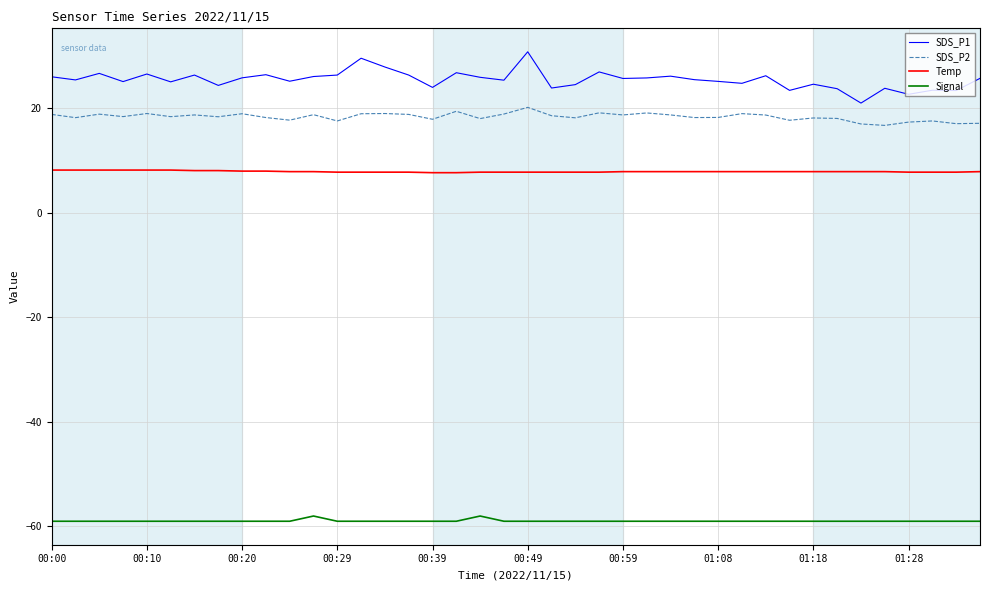

What is the difference between the maximum and minimum values in the SDS_P1 series?

9.8